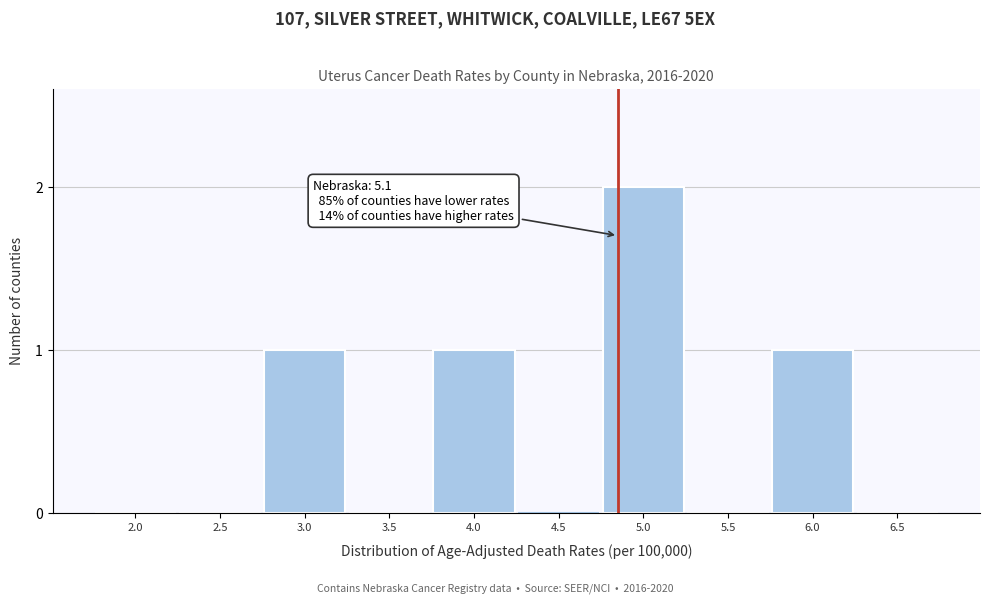

Reading left to right, extract all data points from this chart.

2.0=0	2.5=0	3.0=1	3.5=0	4.0=1	4.5=0	5.0=2	5.5=0	6.0=1	6.5=0